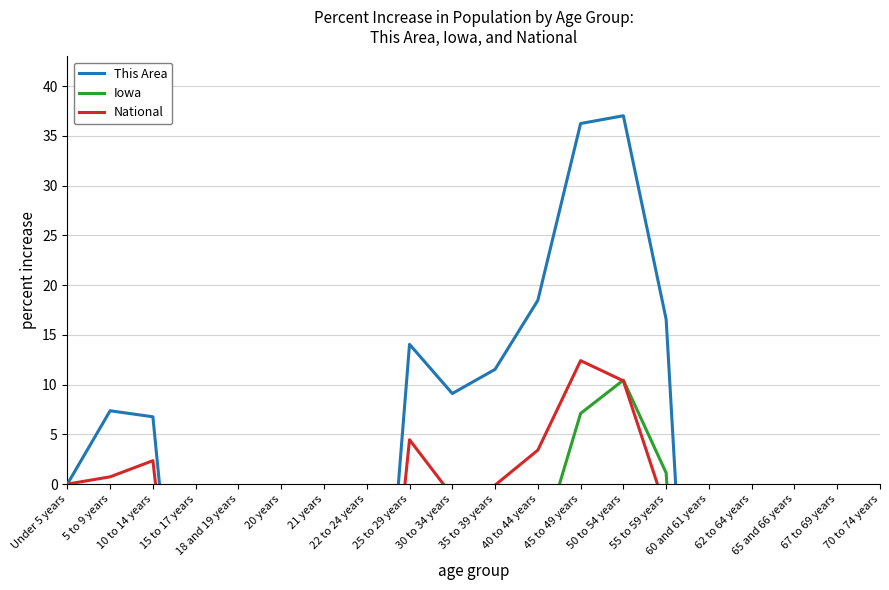

Rank the categories by National value from lowest to highest.

21 years, 20 years, 65 and 66 years, 60 and 61 years, 67 to 69 years, 18 and 19 years, 70 to 74 years, 62 to 64 years, 22 to 24 years, 15 to 17 years, 55 to 59 years, 30 to 34 years, 35 to 39 years, Under 5 years, 5 to 9 years, 10 to 14 years, 40 to 44 years, 25 to 29 years, 50 to 54 years, 45 to 49 years